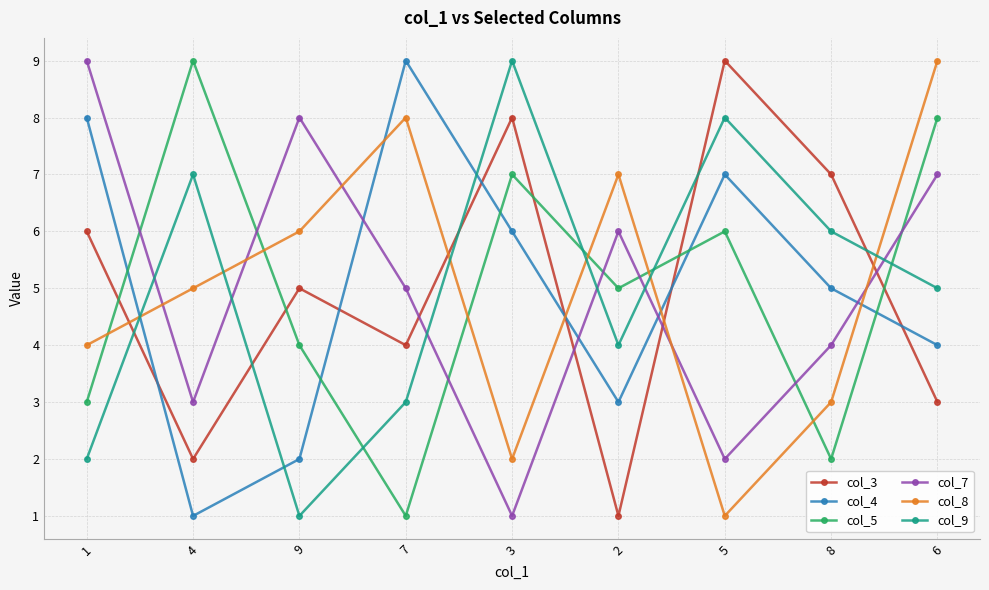

Is the value of col_4 at 4 greater than the value of col_9 at 4?

No